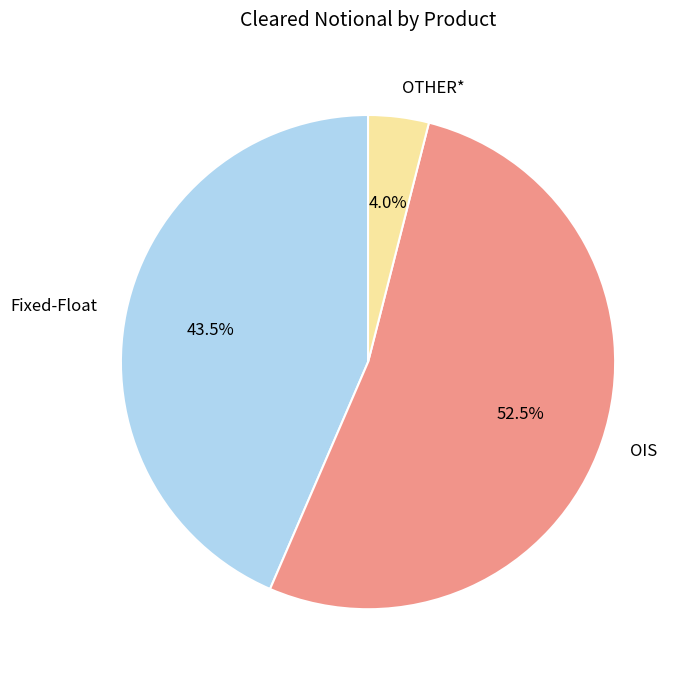

Which slice is the smallest?

OTHER*